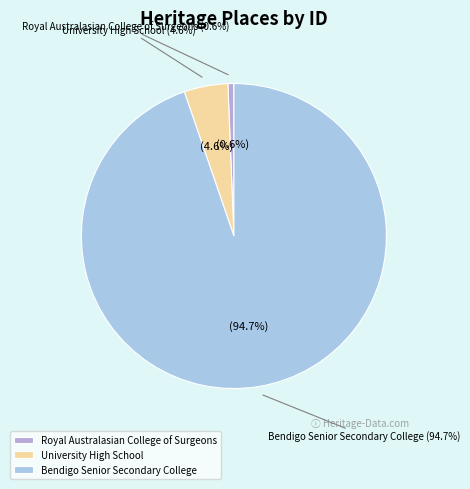

To the nearest percent, what is the combined percentage of ROYAL AUSTRALASIAN COLLEGE OF SURGEONS and BENDIGO SENIOR SECONDARY COLLEGE?

95%